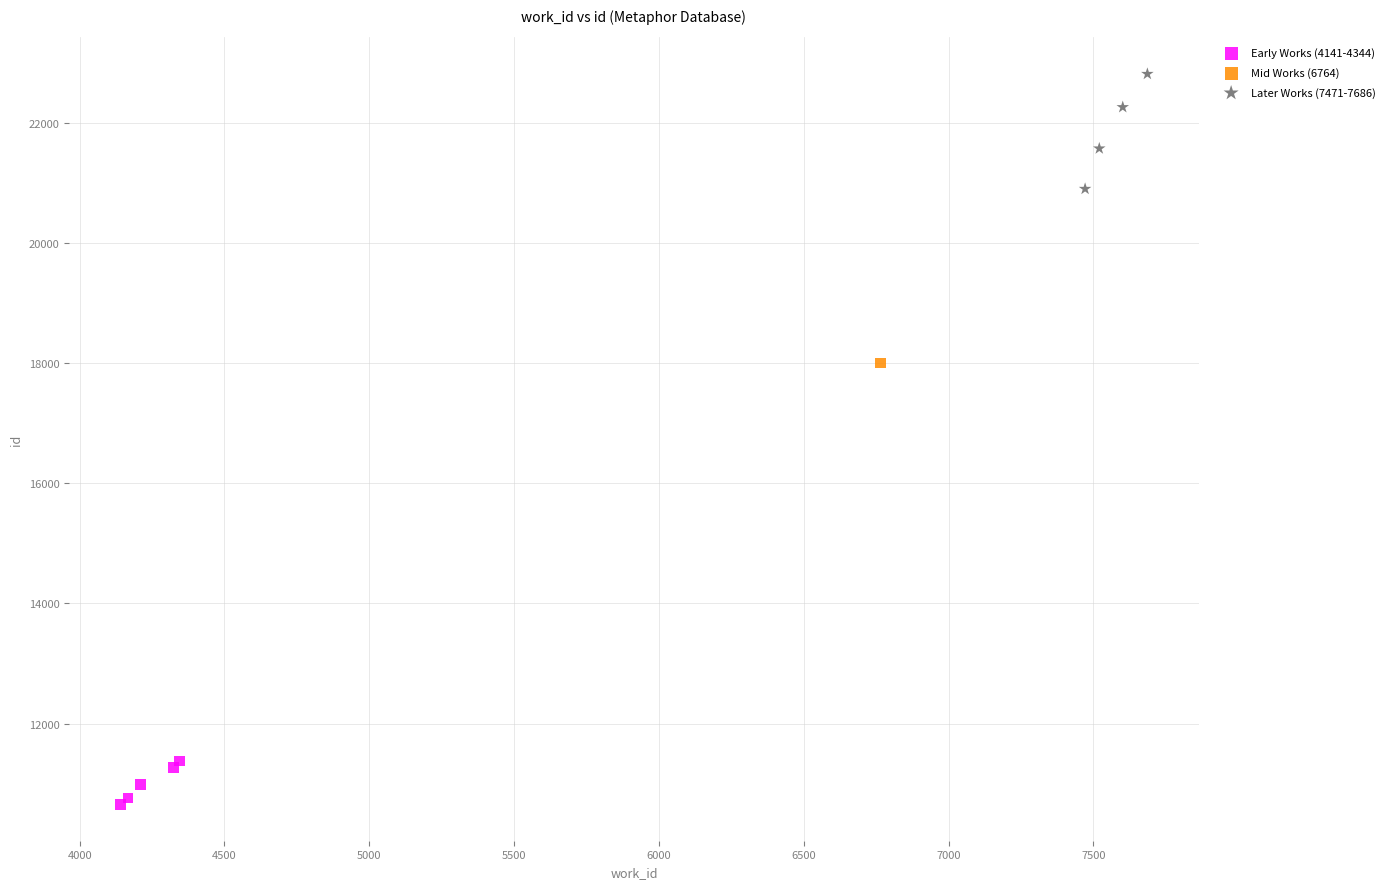

Which series contains the lowest Y value?

Early Works (4141-4344)